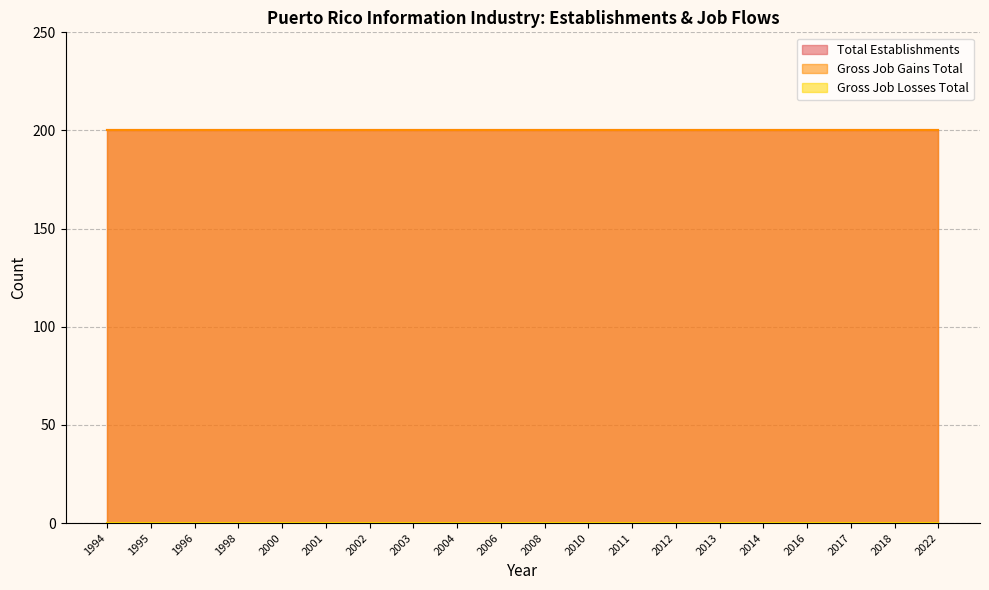

True or false: Gross Job Losses Total and Gross Job Gains Total intersect in this chart.

False